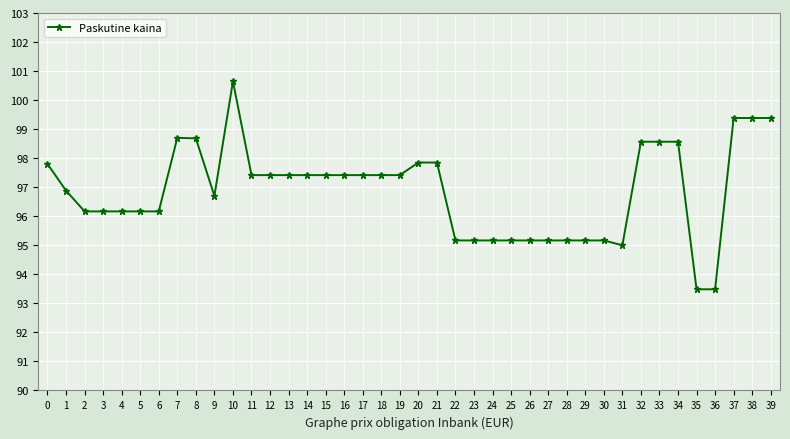

At which label is the value closest to 97?

1